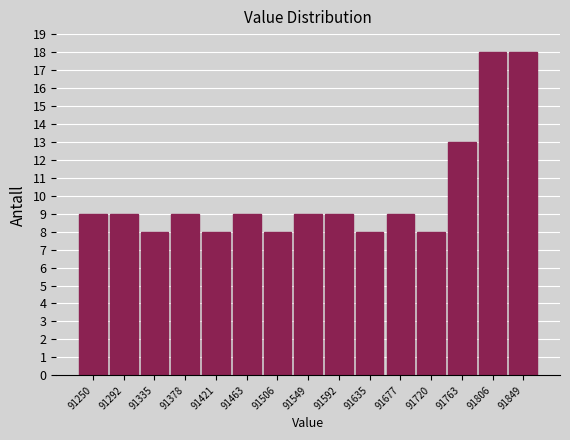

Reading left to right, list all the values displayed in this chart.

9	9	8	9	8	9	8	9	9	8	9	8	13	18	18